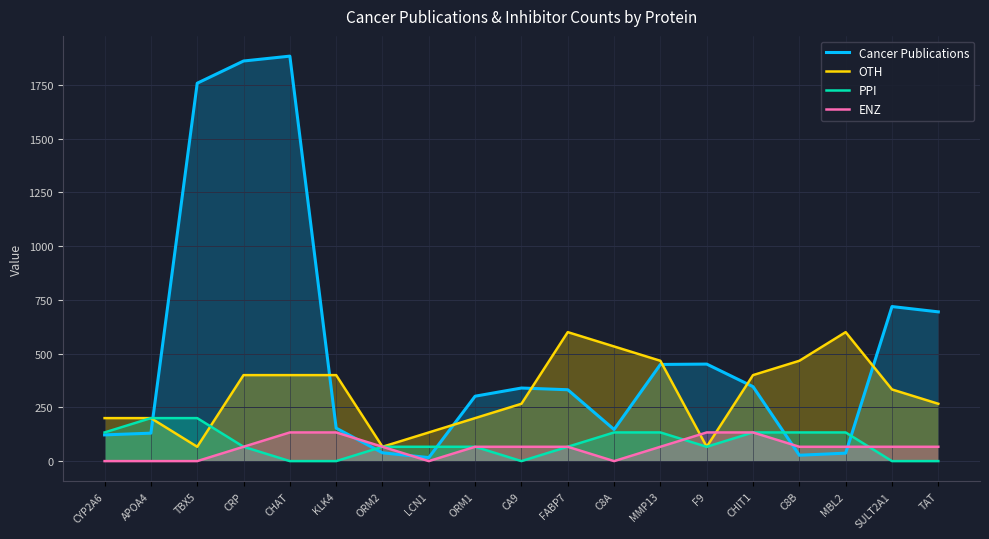

What are all the series names shown in the legend?

Cancer Publications, OTH, PPI, ENZ